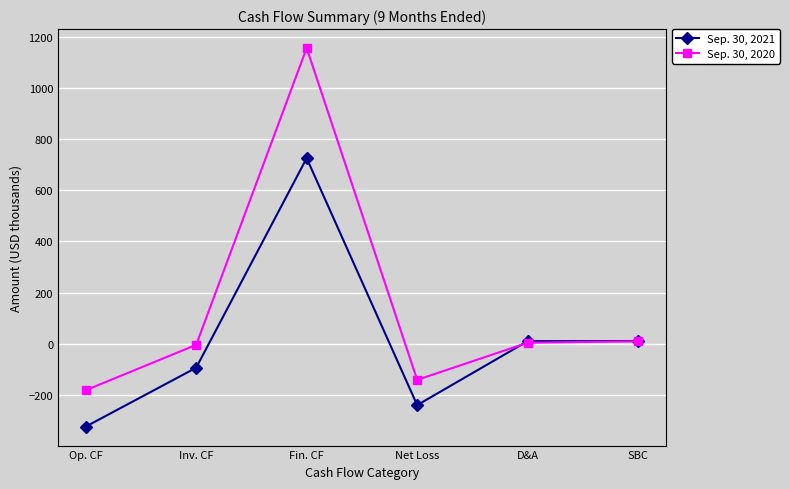

What is the value of the Sep. 30, 2020 point at the 1st from the left?

-182.9